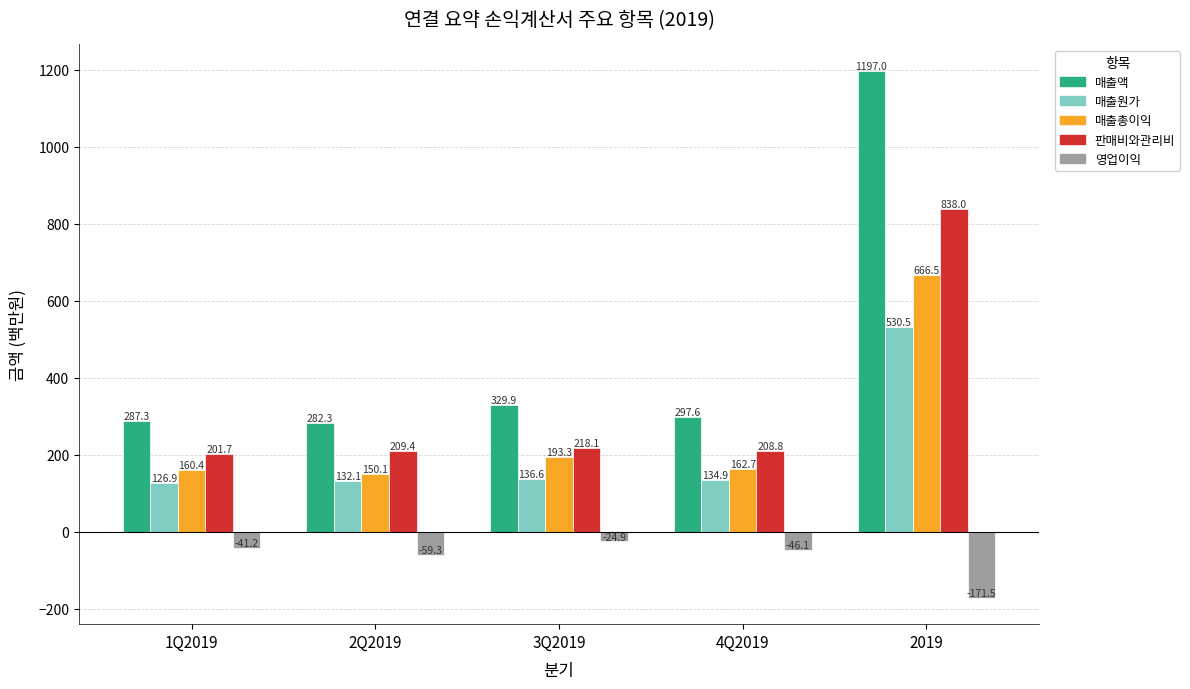

Are the bars horizontal?

No